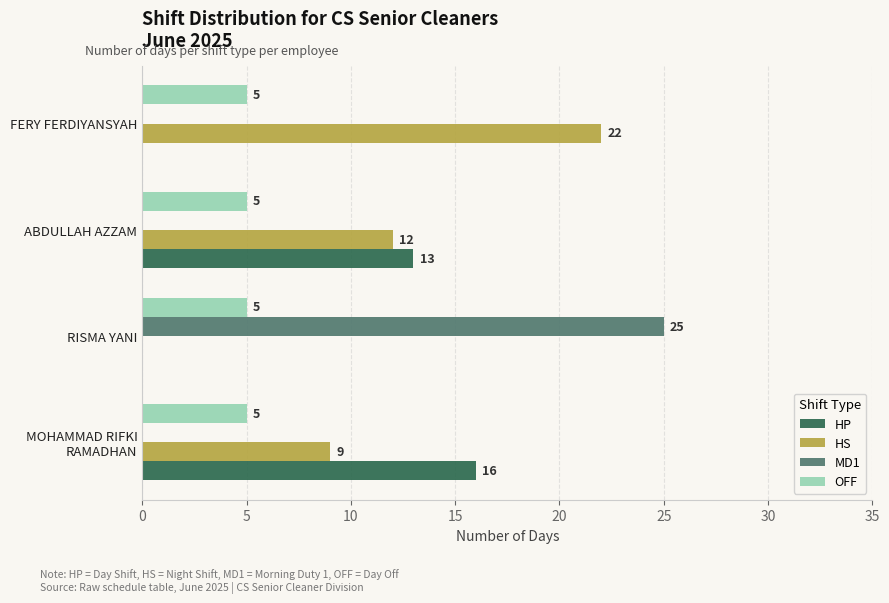

What is the sum of all HP values?

29